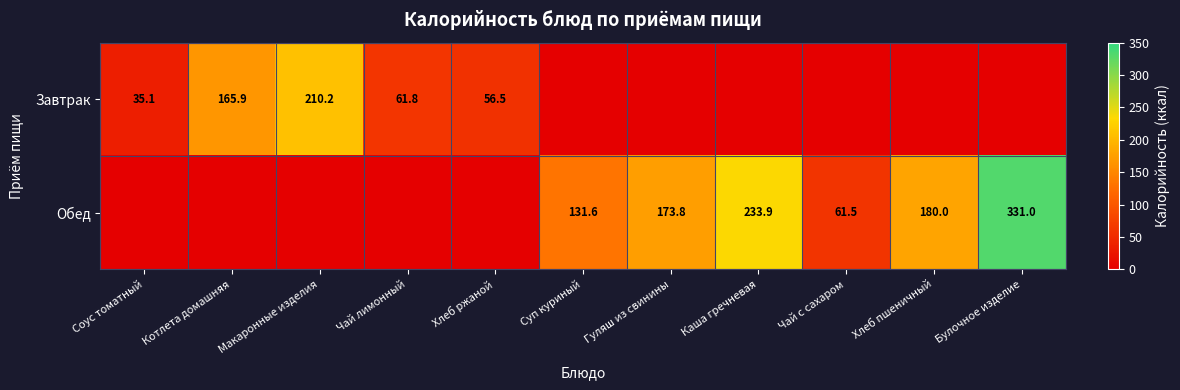

The value of Обед at Гуляш из свинины is 173.8. True or false?

True